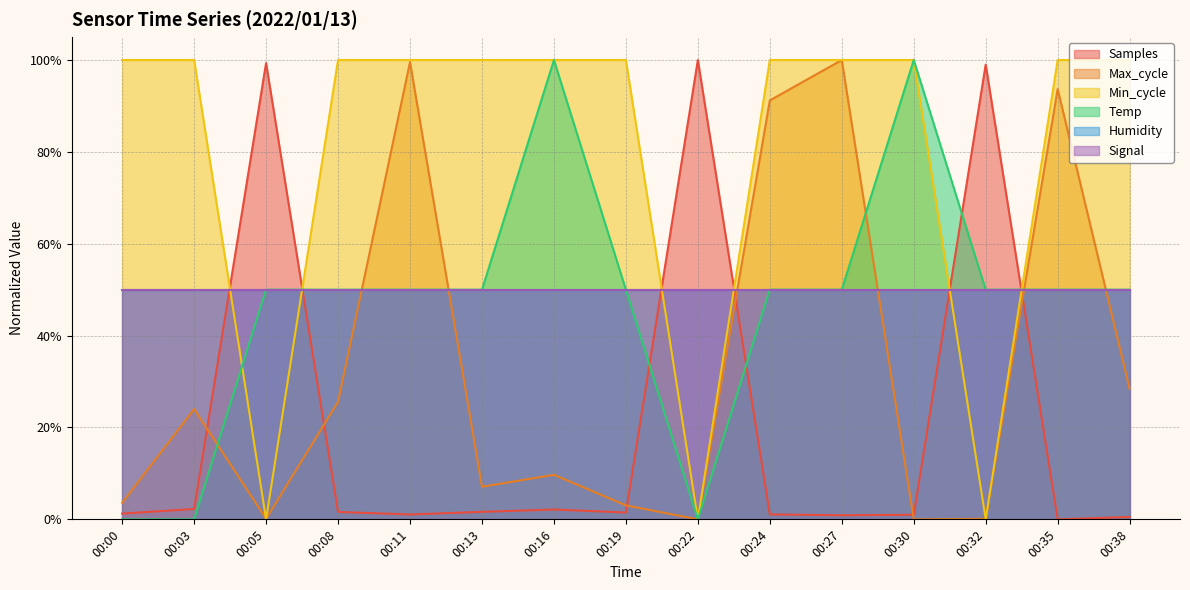

Where is Max_cycle nearest to the value 0?

00:22